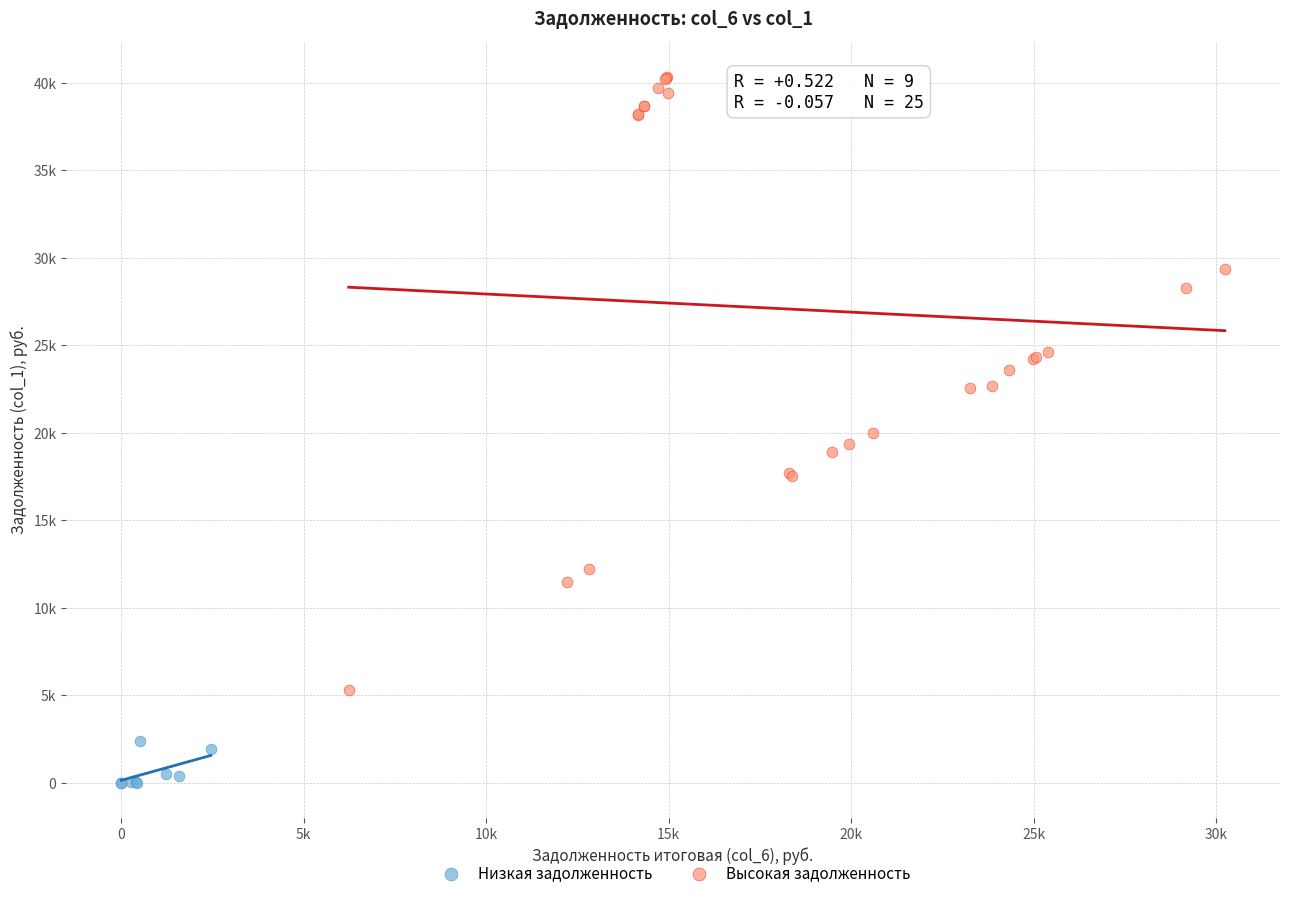

Which series has the largest Y range (max minus min)?

Высокая задолженность